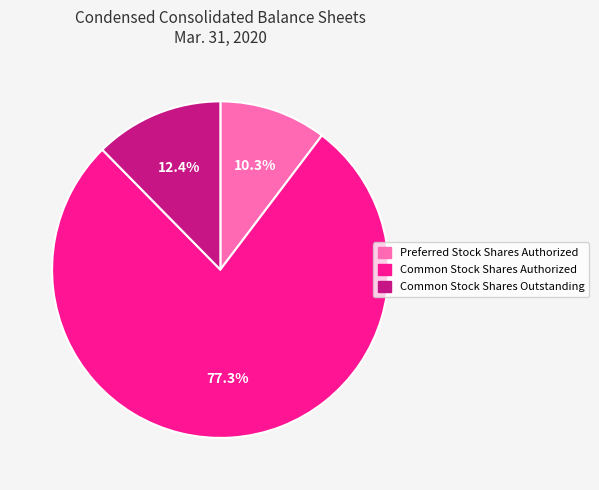

What percentage is the Common Stock Shares Authorized slice, to the nearest percent?

77%